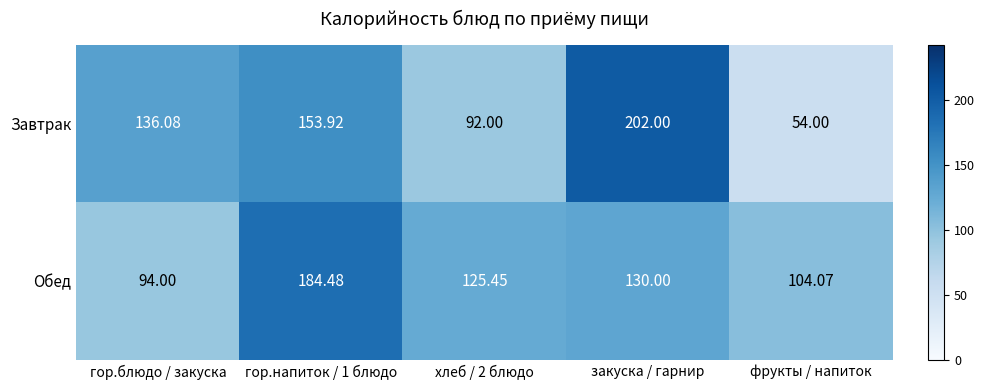

What is the total value across all series at закуска / гарнир?

332.0